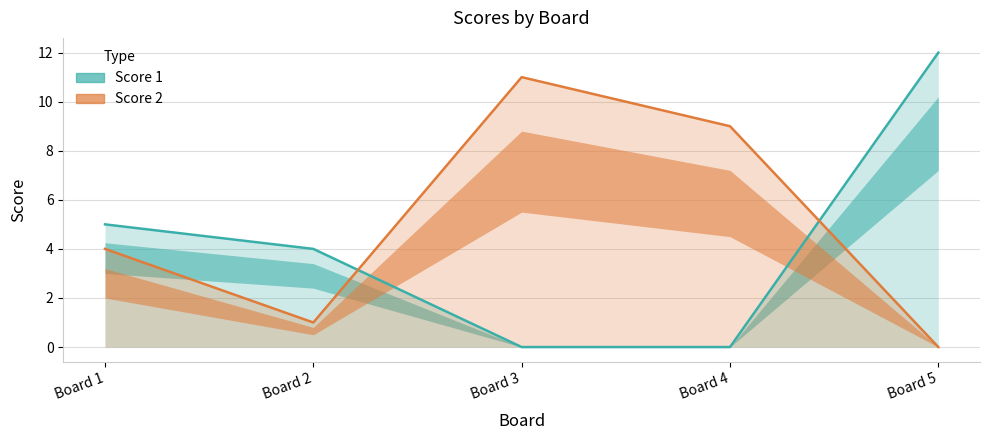

What is the difference between the maximum and minimum values in the Score 2 series?

11